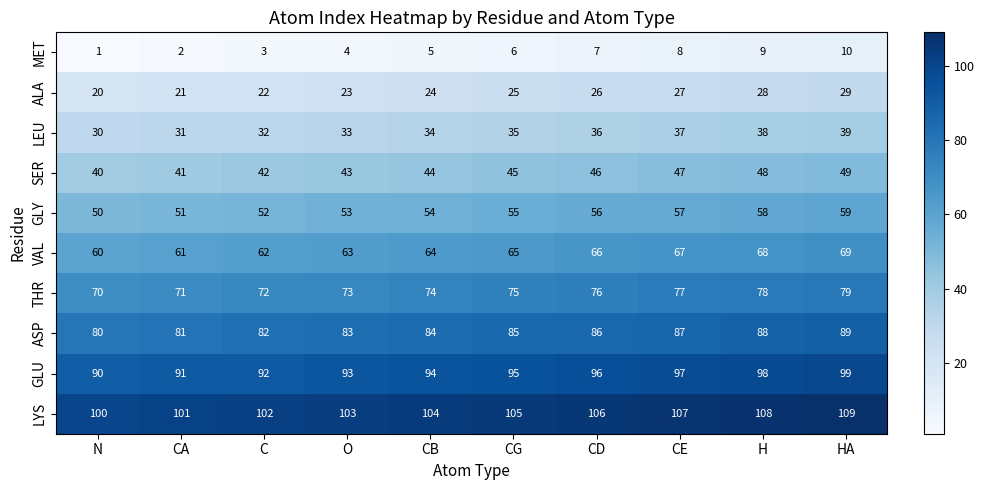

How many series are shown in this chart?

10